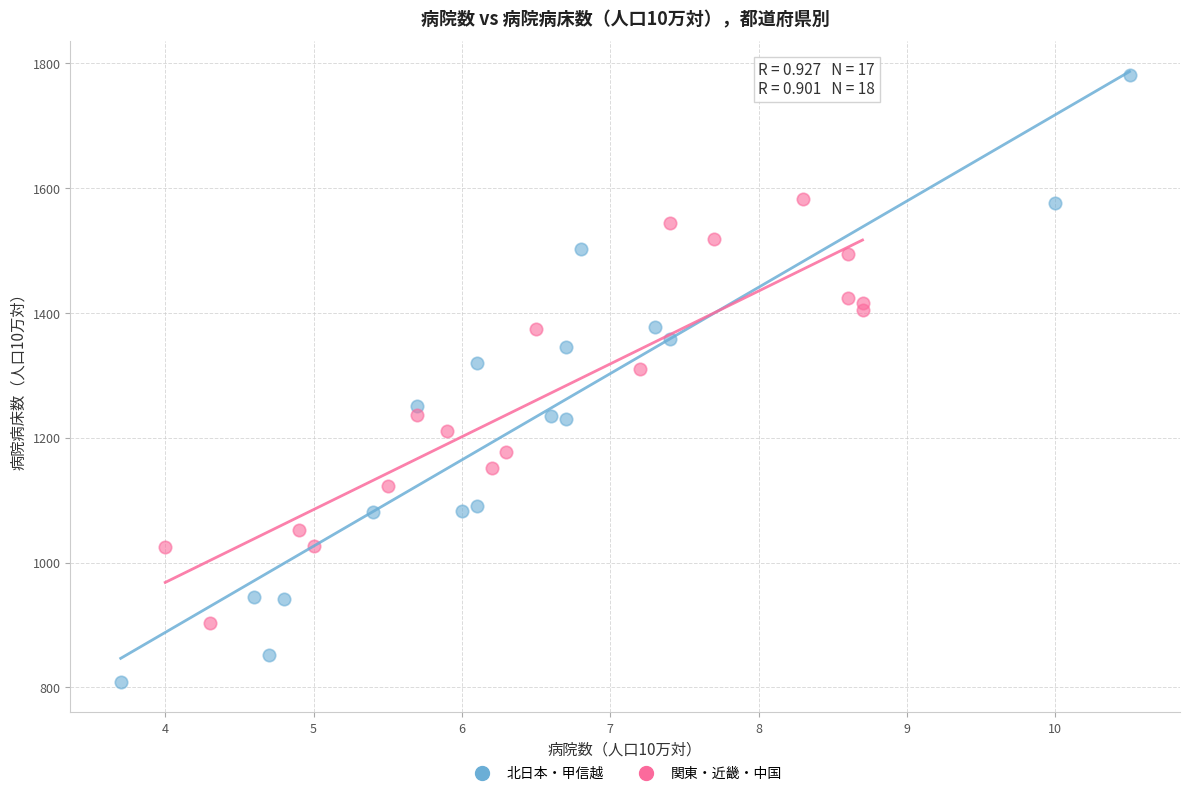

Which series reaches the maximum Y coordinate?

北日本・甲信越